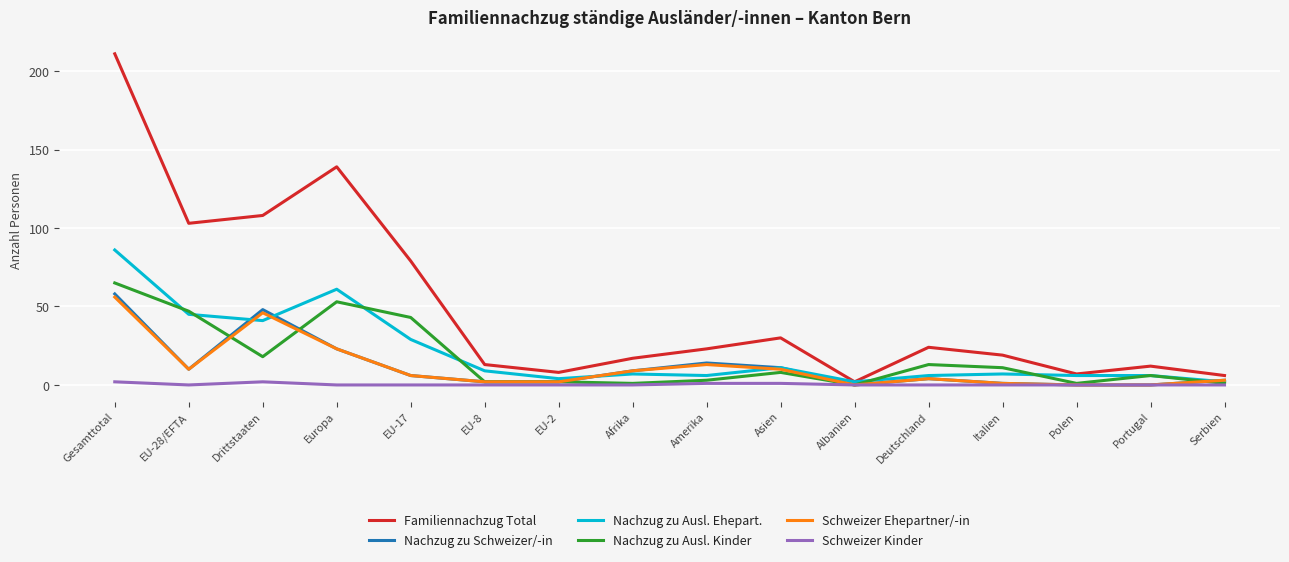

Reading left to right, list all the values displayed in this chart.

Familiennachzug Total: 211	103	108	139	79	13	8	17	23	30	2	24	19	7	12	6
Nachzug zu Schweizer/-in: 58	10	48	23	6	2	2	9	14	11	0	4	1	0	0	3
Nachzug zu Ausl. Ehepart.: 86	45	41	61	29	9	4	7	6	11	2	6	7	6	6	2
Nachzug zu Ausl. Kinder: 65	47	18	53	43	2	2	1	3	8	0	13	11	1	6	1
Schweizer Ehepartner/-in: 56	10	46	23	6	2	2	9	13	10	0	4	1	0	0	3
Schweizer Kinder: 2	0	2	0	0	0	0	0	1	1	0	0	0	0	0	0